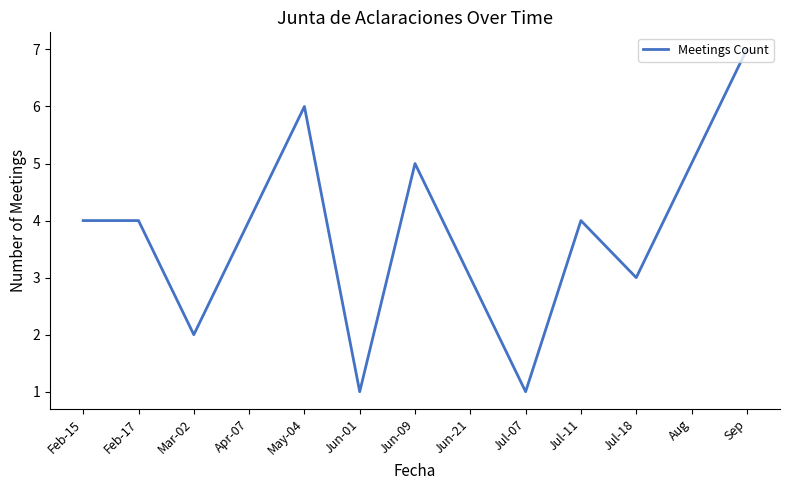

What is the ratio of the value at Jul-18 to the value at Sep?

0.4